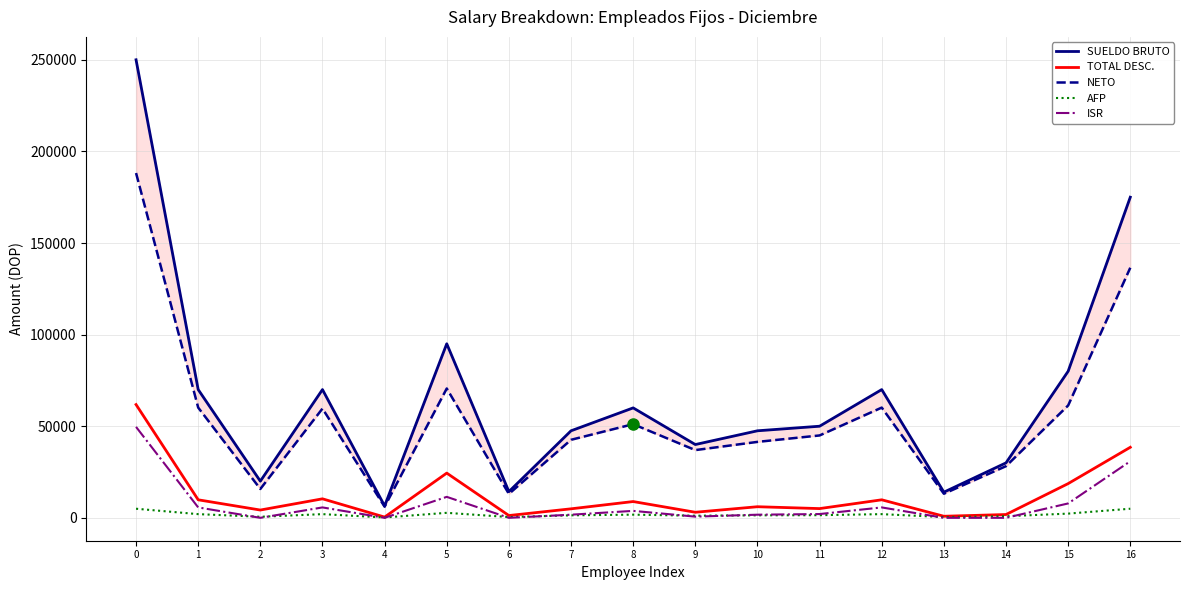

Which series has the largest total across all categories?

SUELDO BRUTO